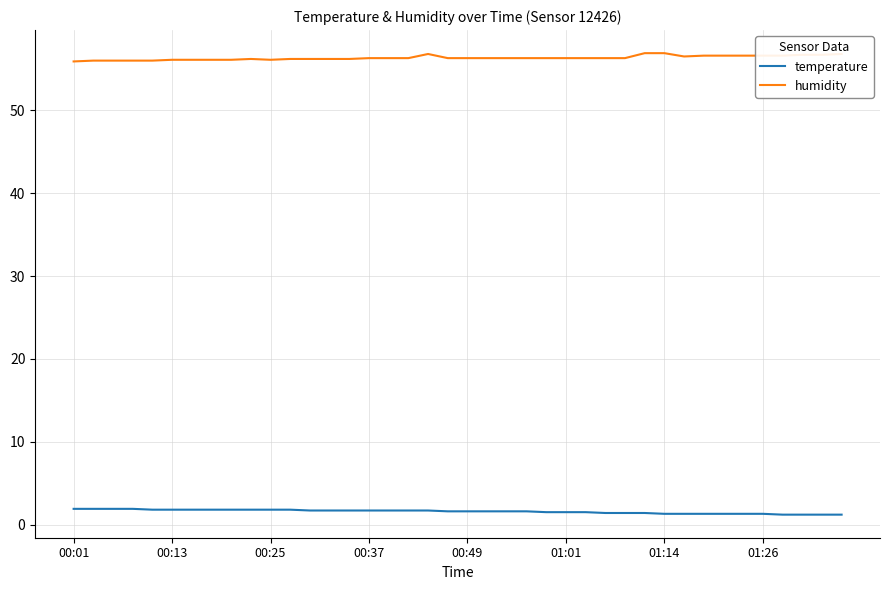

What is the greatest value displayed?

56.9